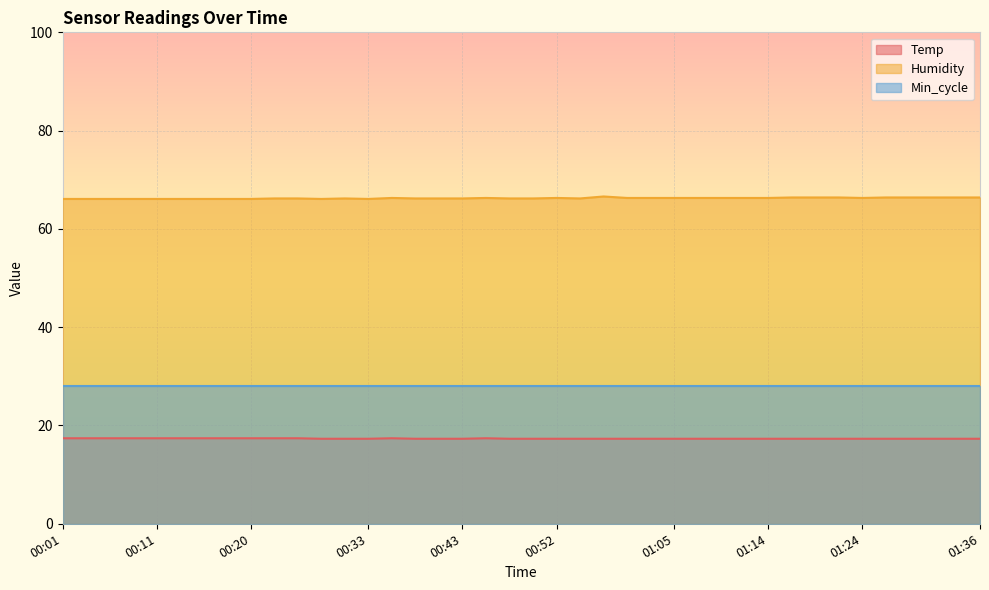

What is the sum of the Humidity values at 00:33 and 00:18?

132.2